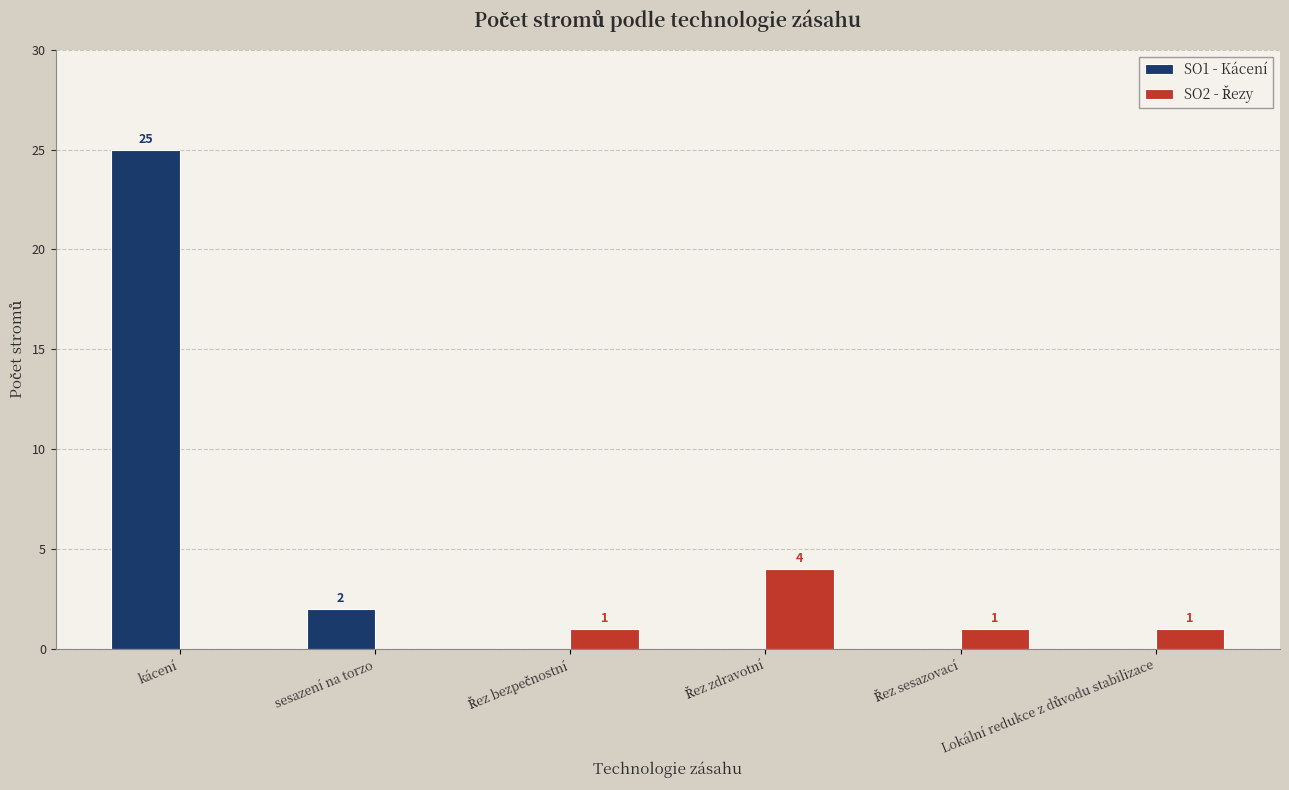

At which label is SO1 - Kácení closest to 12?

sesazení na torzo